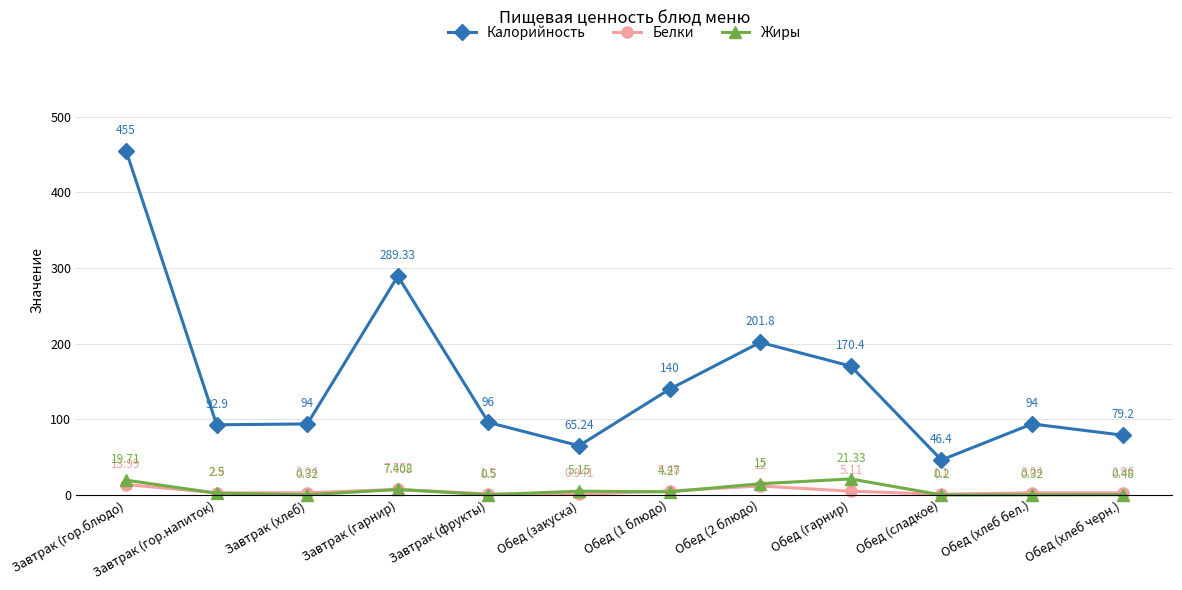

Where is Жиры nearest to the value 10?

Завтрак (гарнир)